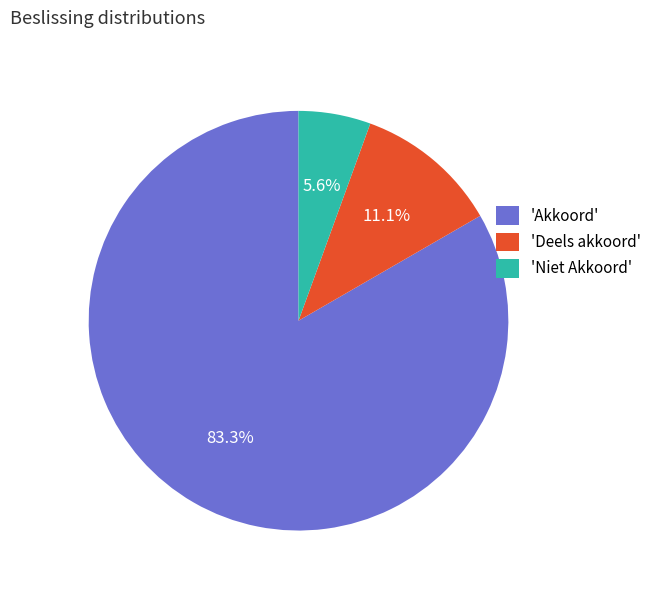

Between 'Deels akkoord' and 'Niet Akkoord', which is larger?

'Deels akkoord'